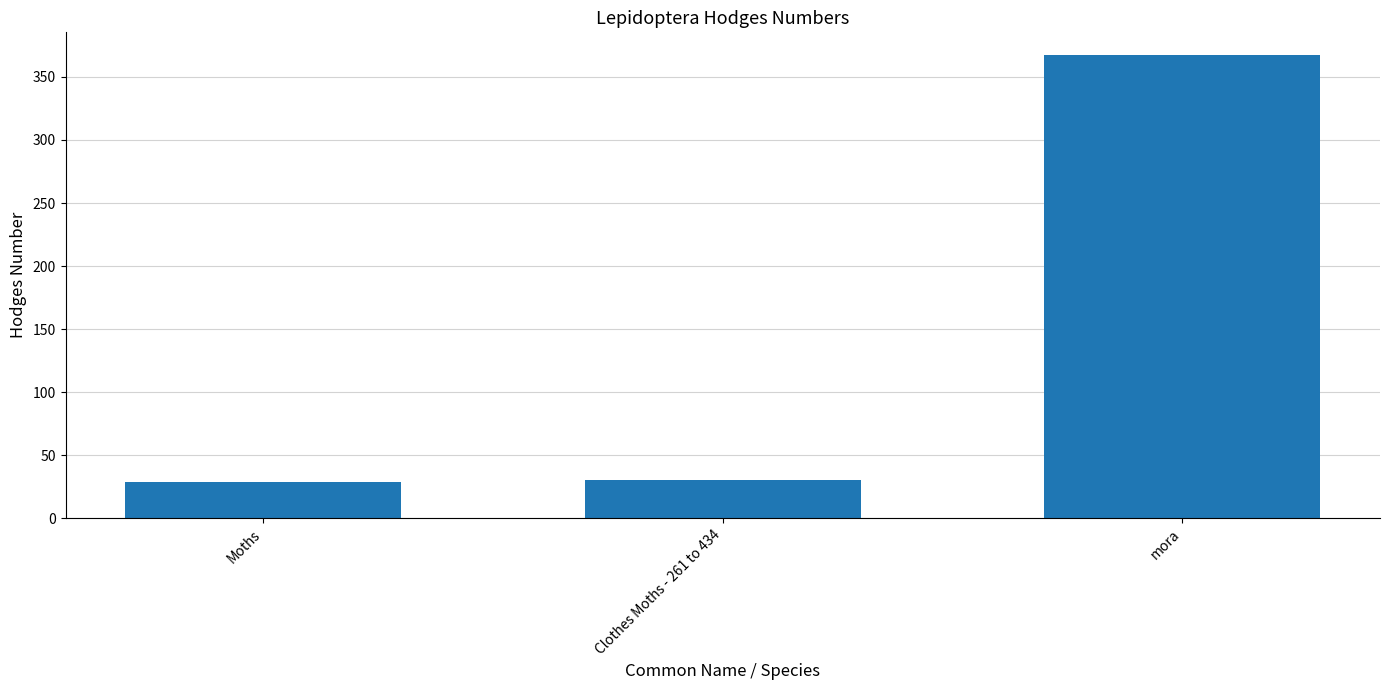

What is the smallest value displayed?

29.0